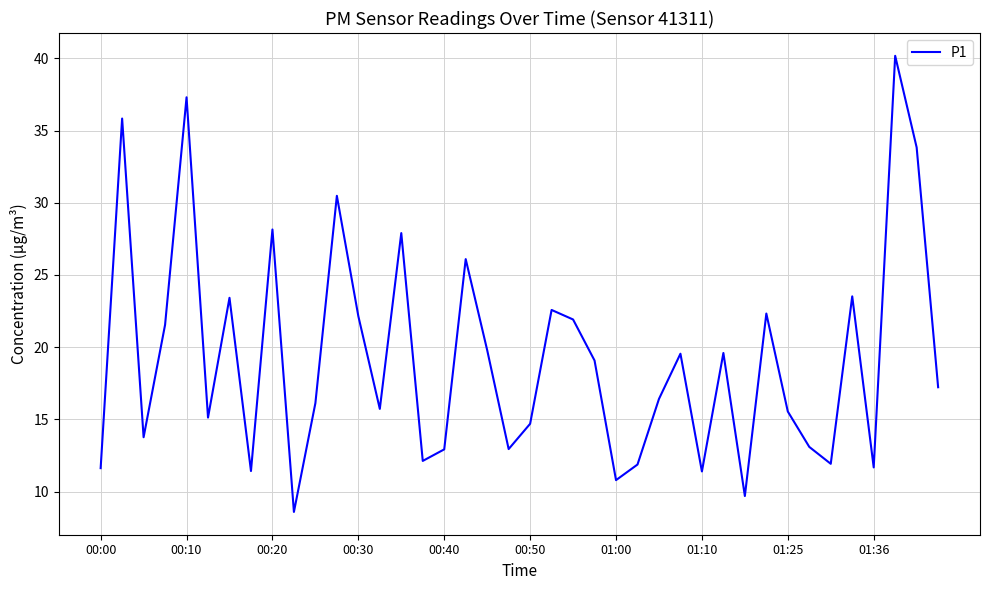

What is the maximum value shown in the chart?

40.2